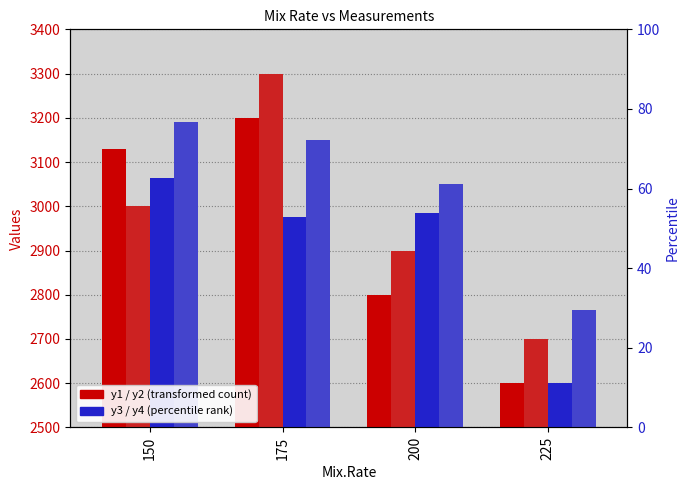

At 150, list the series in order from smallest to largest.

y2, y3, y1, y4